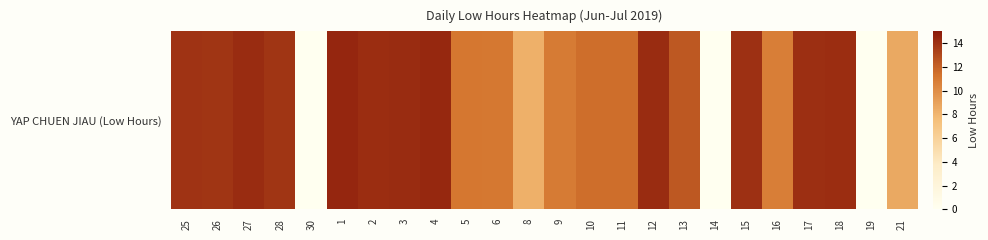

Reading left to right, list all the values displayed in this chart.

13.9	13.9	14.2	13.8	0.0	14.5	14.2	14.2	14.4	11.1	11.1	8.3	10.9	11.5	11.5	14.2	12.4	0.0	14.0	10.8	14.1	14.2	0.0	8.7